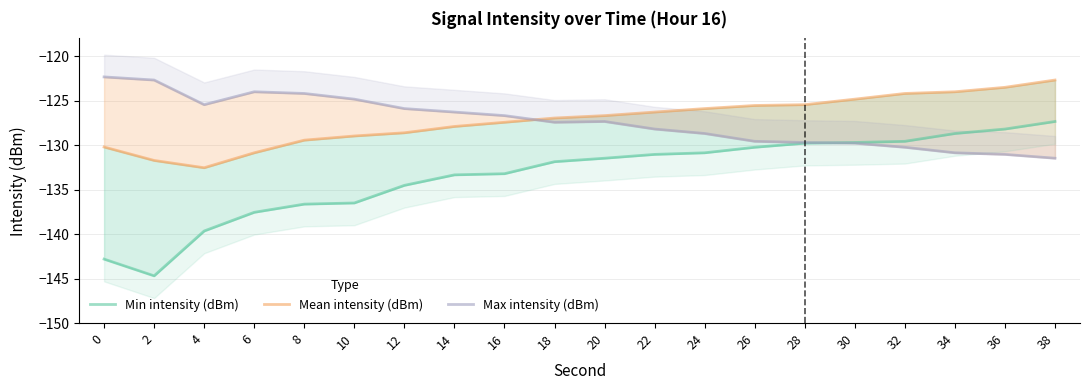

Which series changed the most between 2 and 30?

Min intensity (dBm)